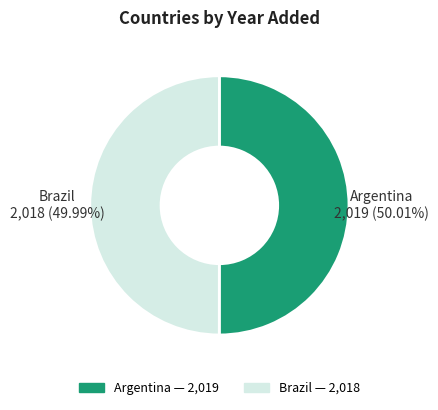

Approximately how many times larger is the value at Argentina compared to Brazil?

1.0